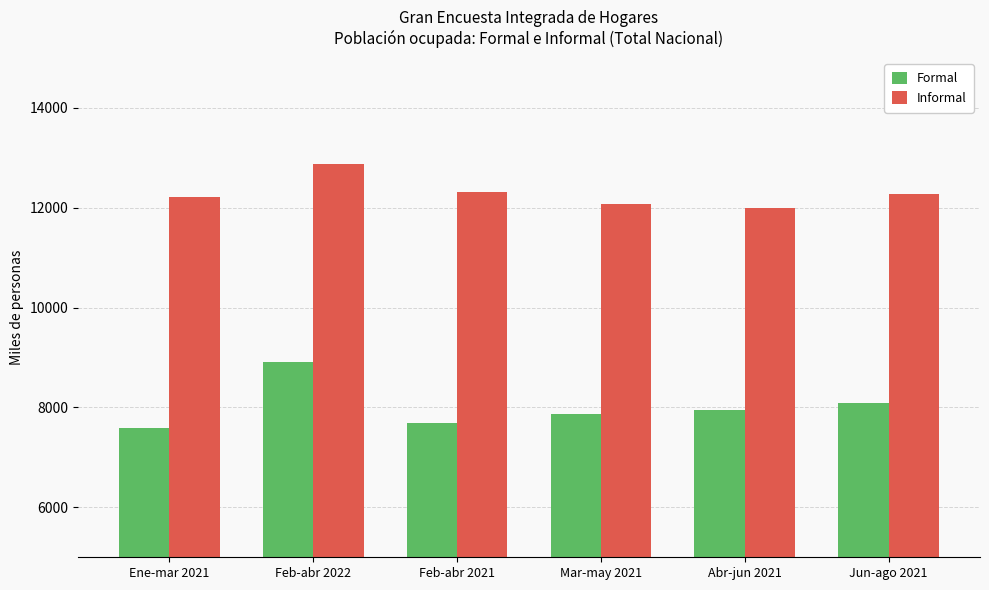

What is the value of the Formal bar at the 5th from the left?

7953.7